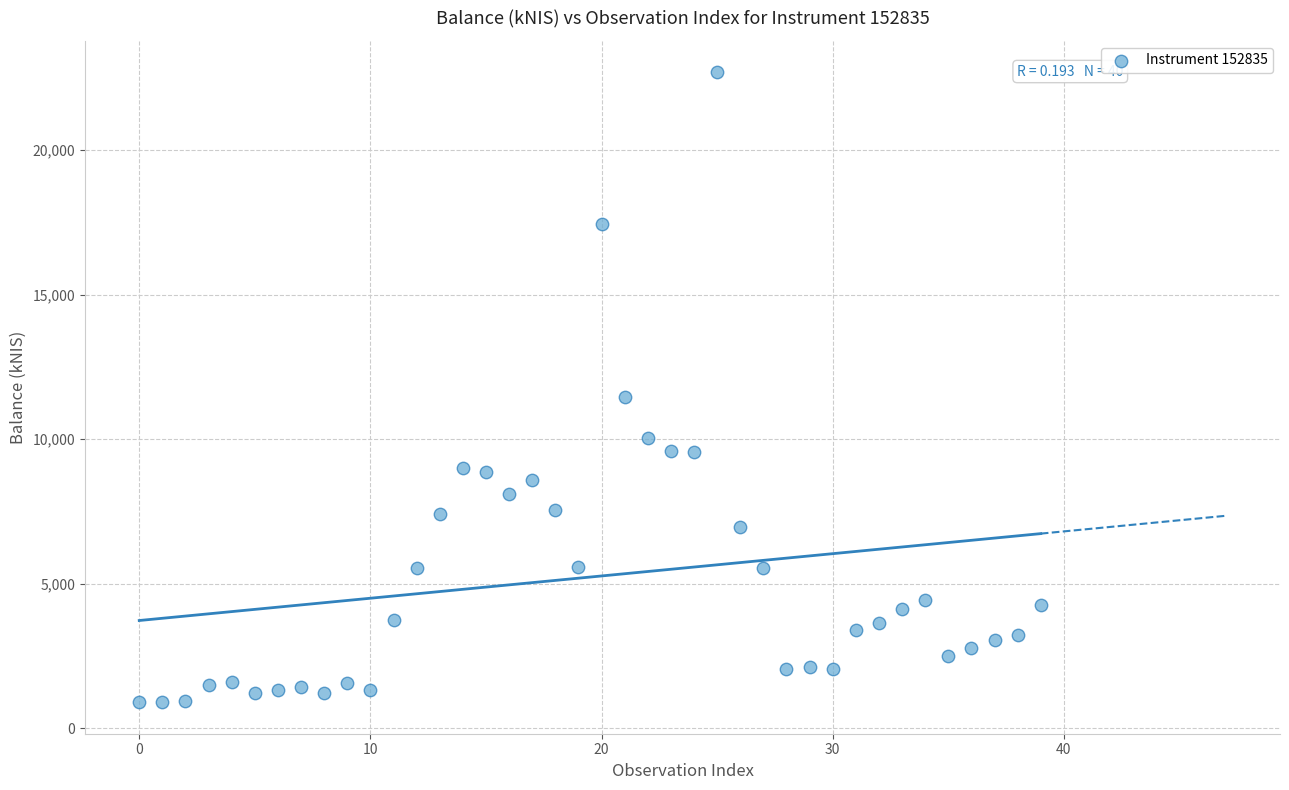

What Y value in the scatter plot is closest to 11791?

11455.7